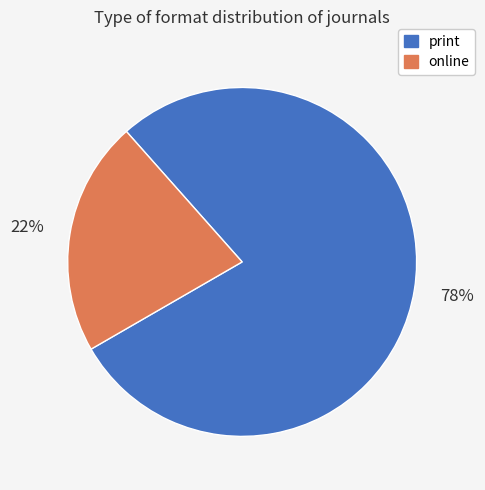

True or false: print accounts for 78% of the total.

True